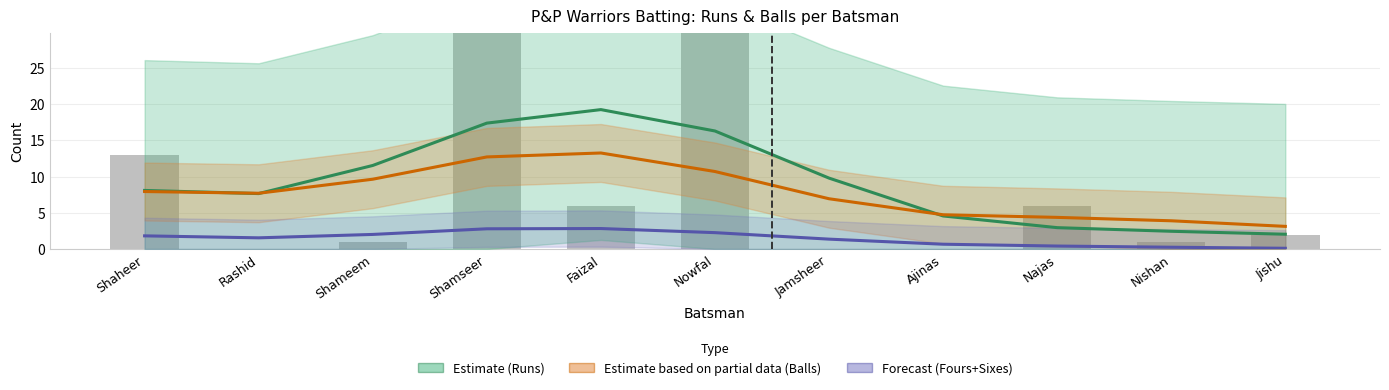

What are all the series names shown in the legend?

Estimate (Runs), Estimate based on partial data (Balls), Forecast (Fours+Sixes)